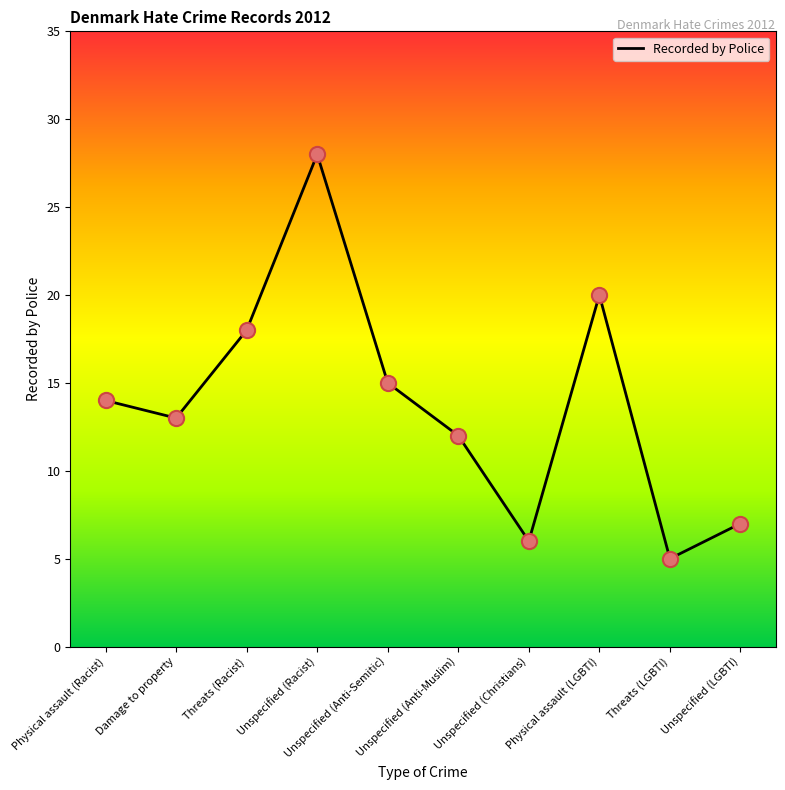

What is the change in value from Threats (Racist) to Unspecified (LGBTI)?

-11